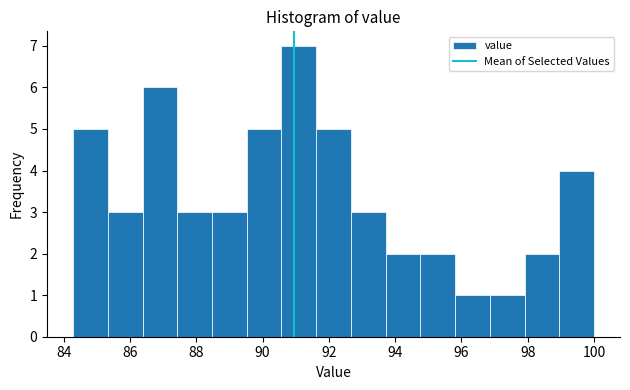

Reading left to right, transcribe this chart: for each bar, give the range it covers on the x-axis and its height. Neither the bar edges nor the heights are printed on the chart, so give them approximately, as read against the axes.

84.2 to 85.4: 5
85.4 to 86.4: 3
86.4 to 87.4: 6
87.4 to 88.4: 3
88.4 to 89.6: 3
89.6 to 90.6: 5
90.6 to 91.6: 7
91.6 to 92.6: 5
92.6 to 93.8: 3
93.8 to 94.8: 2
94.8 to 95.8: 2
95.8 to 96.8: 1
96.8 to 98.0: 1
98.0 to 99.0: 2
99.0 to 100.0: 4